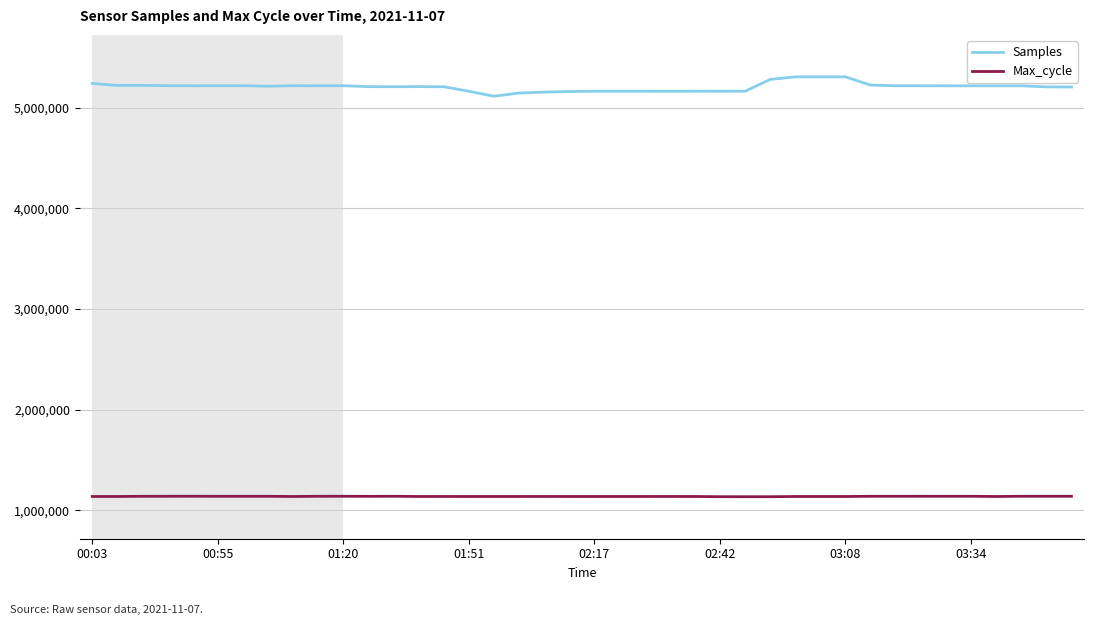

Which series has the widest spread of values?

Samples